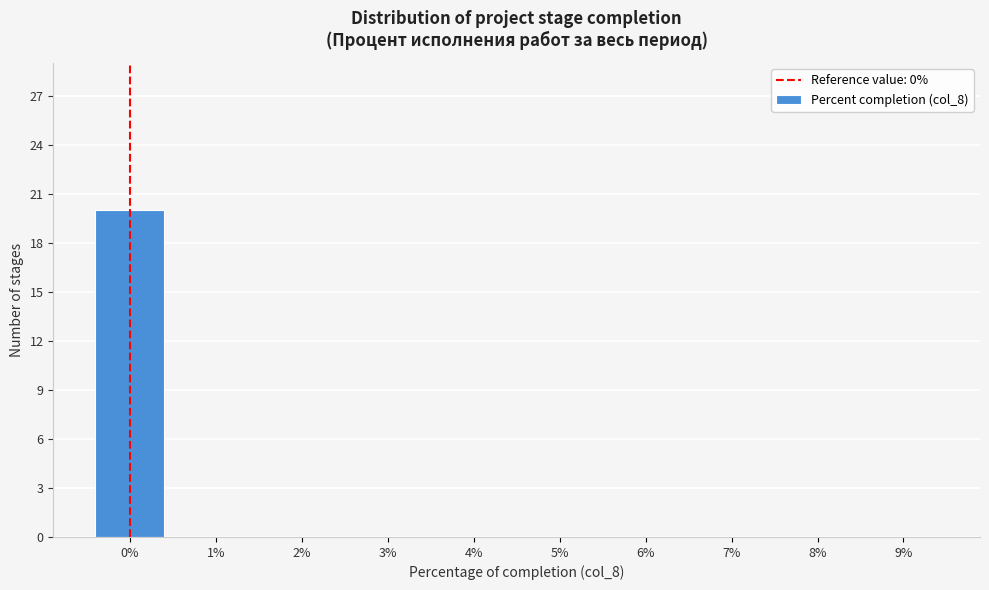

Reading left to right, list every bar in this chart as the range it spans on the x-axis followed by its height. The values are not printed on the chart, so give them approximately, as read against the axis.

-0.5 to 0.5: 20
0.5 to 1.5: 0
1.5 to 2.5: 0
2.5 to 3.5: 0
3.5 to 4.5: 0
4.5 to 5.5: 0
5.5 to 6.5: 0
6.5 to 7.5: 0
7.5 to 8.5: 0
8.5 to 9.5: 0